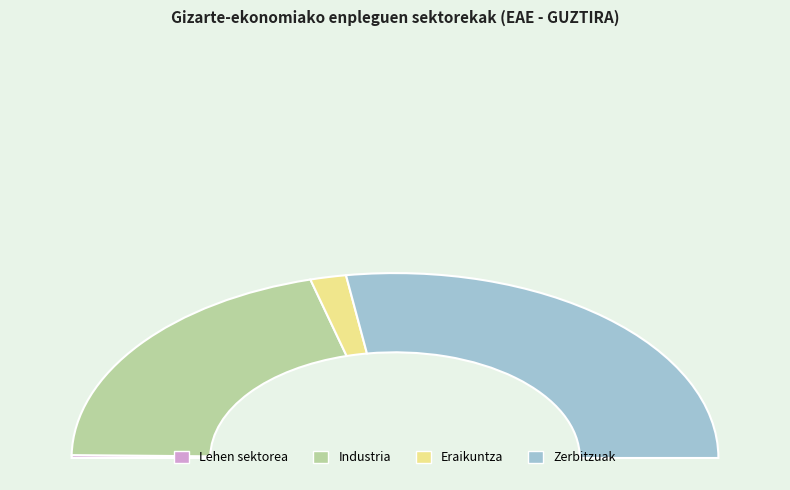

Is there a majority slice in this chart?

Yes